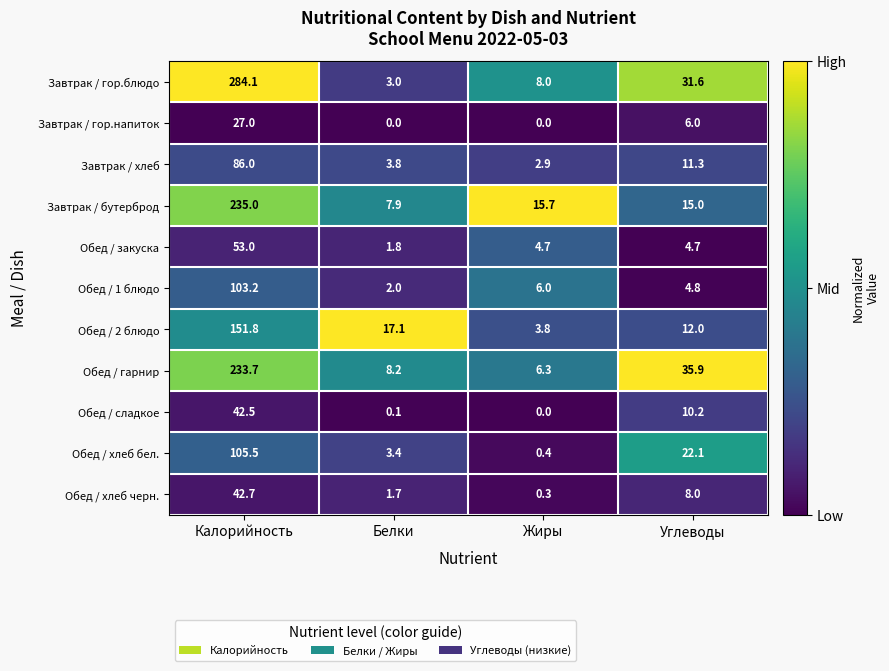

What is the difference between the maximum and minimum values in the Обед / хлеб черн. series?

42.4